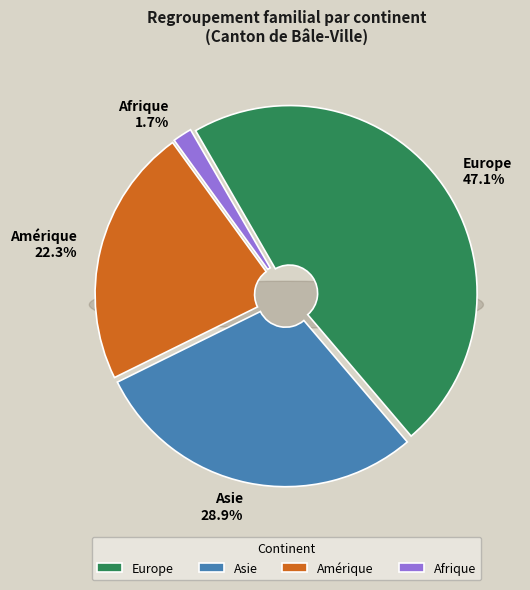

Which has a higher value, Asie or Amérique?

Asie